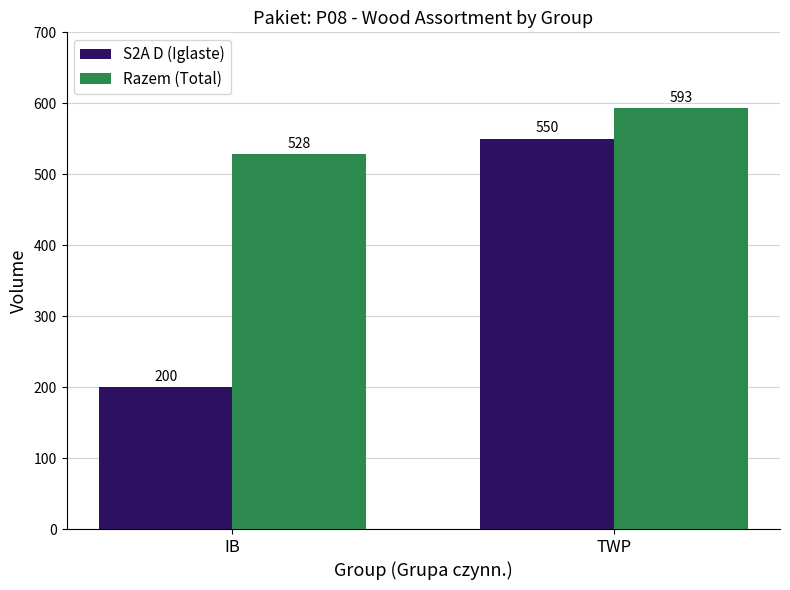

What position from the left is IB?

1